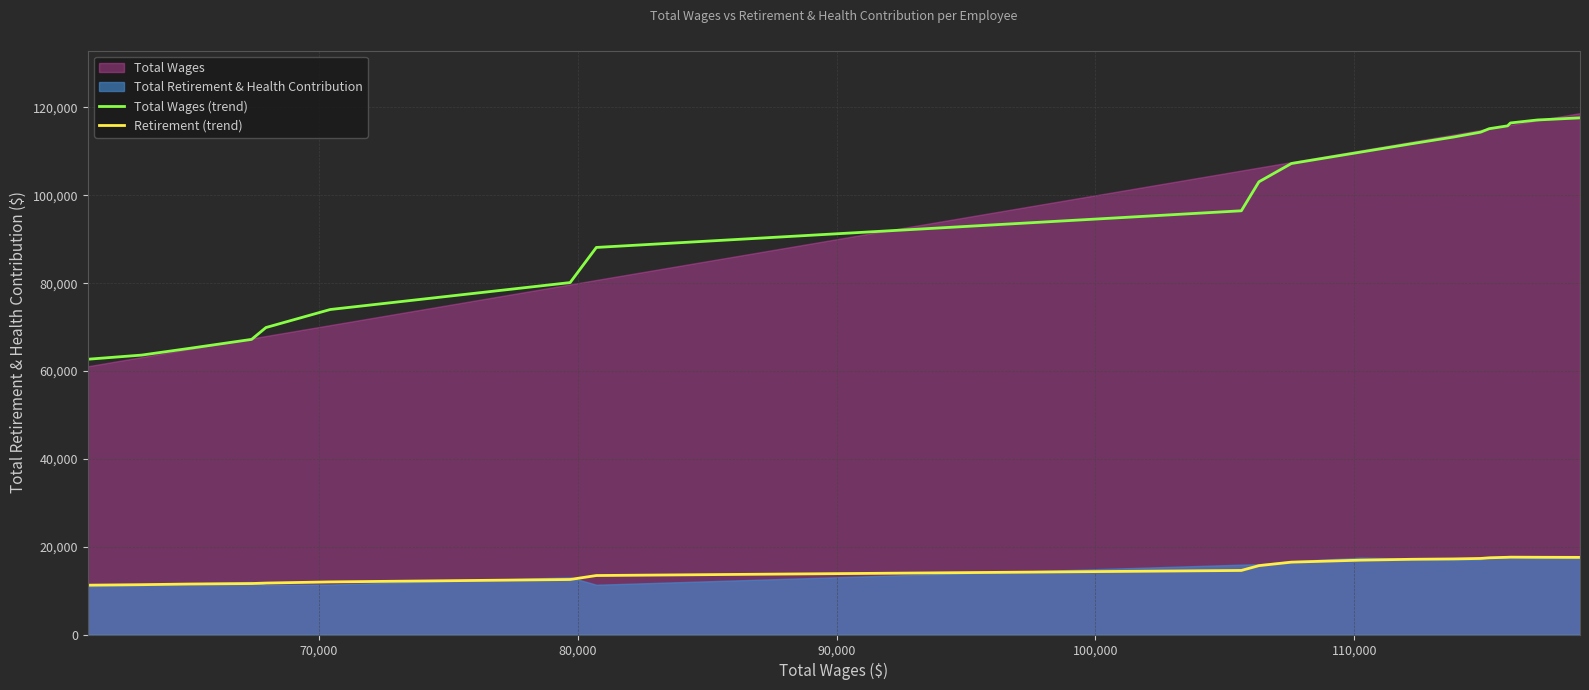

What is the lowest value of the Retirement (trend) series?

11229.2